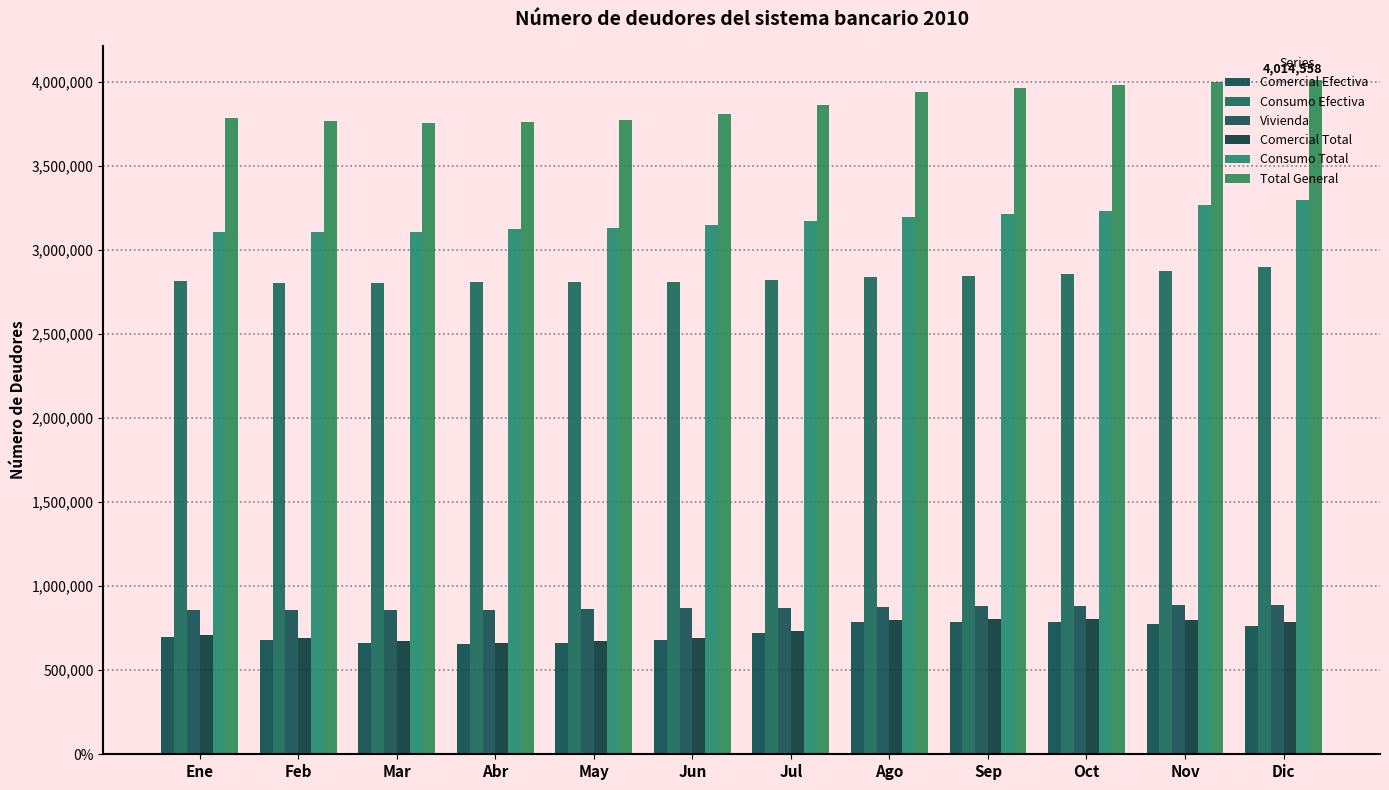

What is the difference between the Comercial Total values at Dic and Nov?

10514